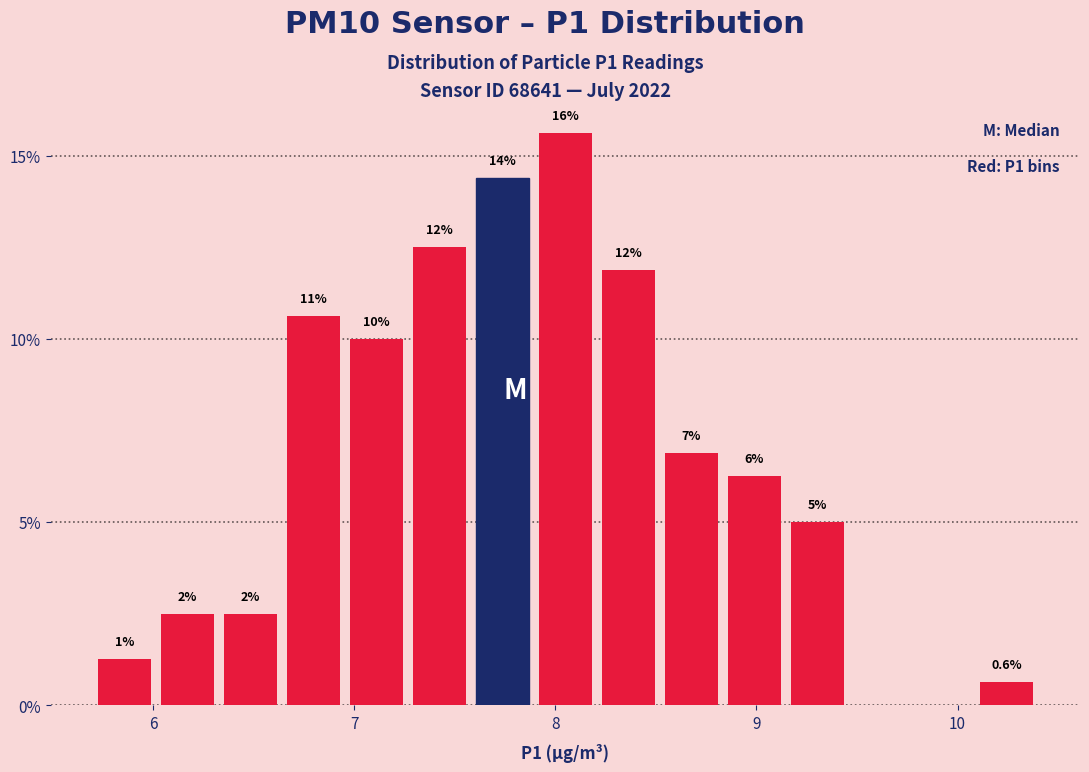

Read against the x-axis, roughly where is the centre of the tallest bar?

8.1